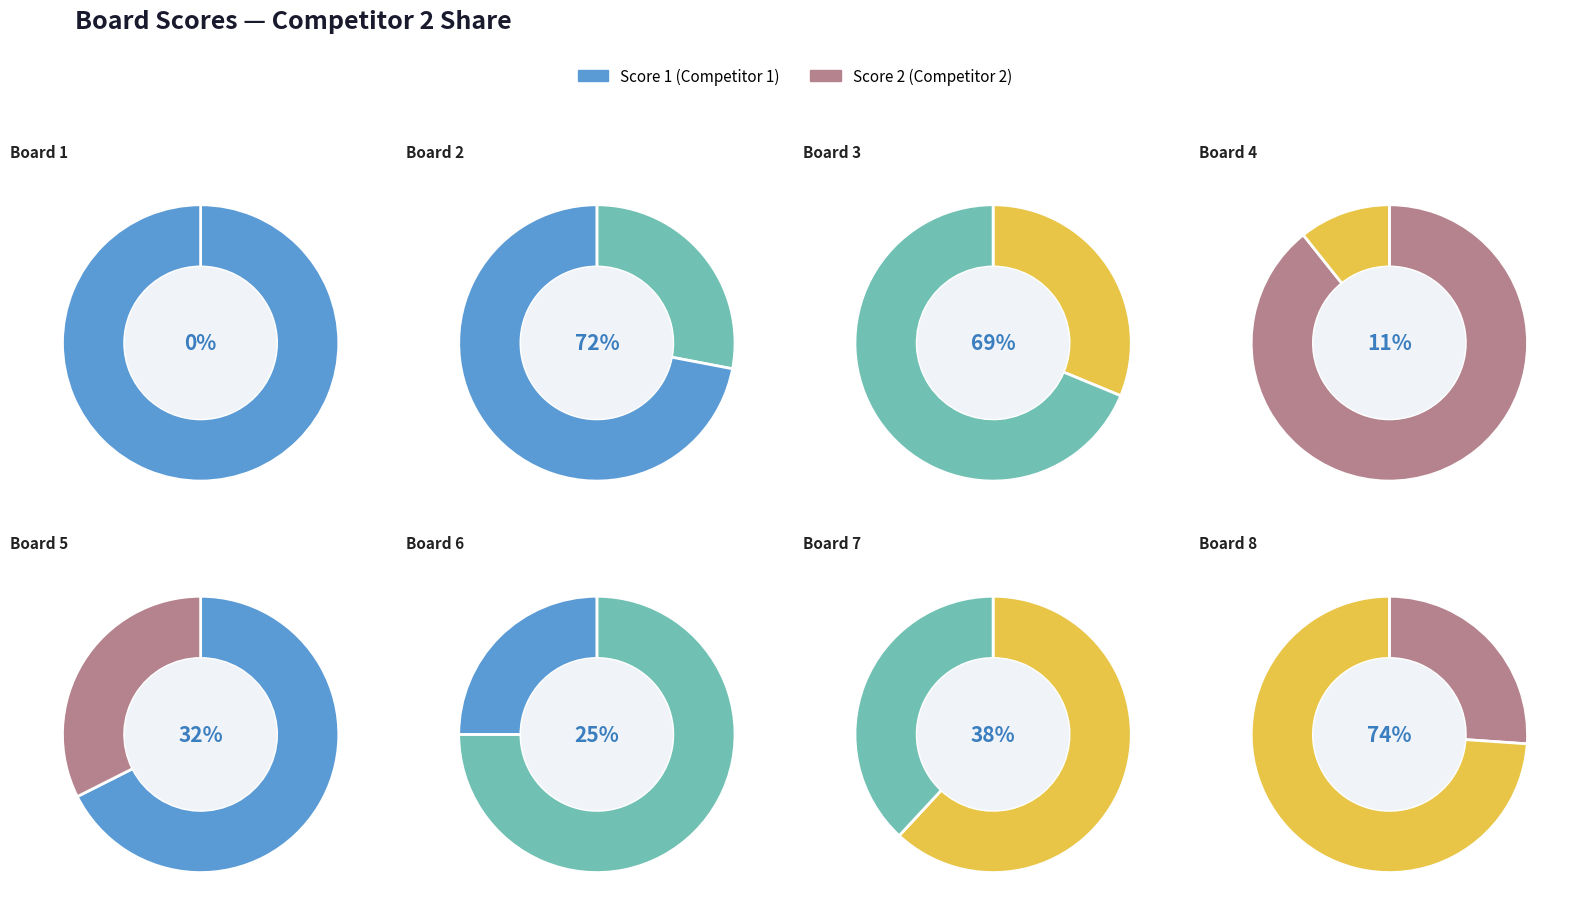

Does Board 8 represent more than half of the total?

No